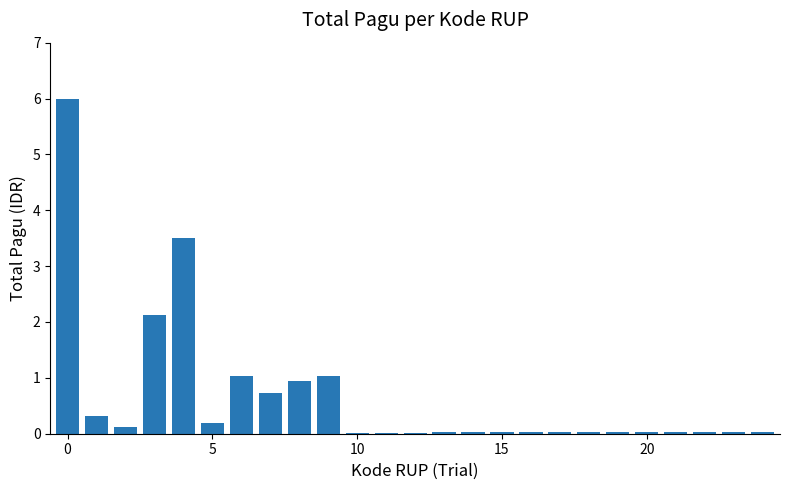

What is the maximum value shown in the chart?

6.0